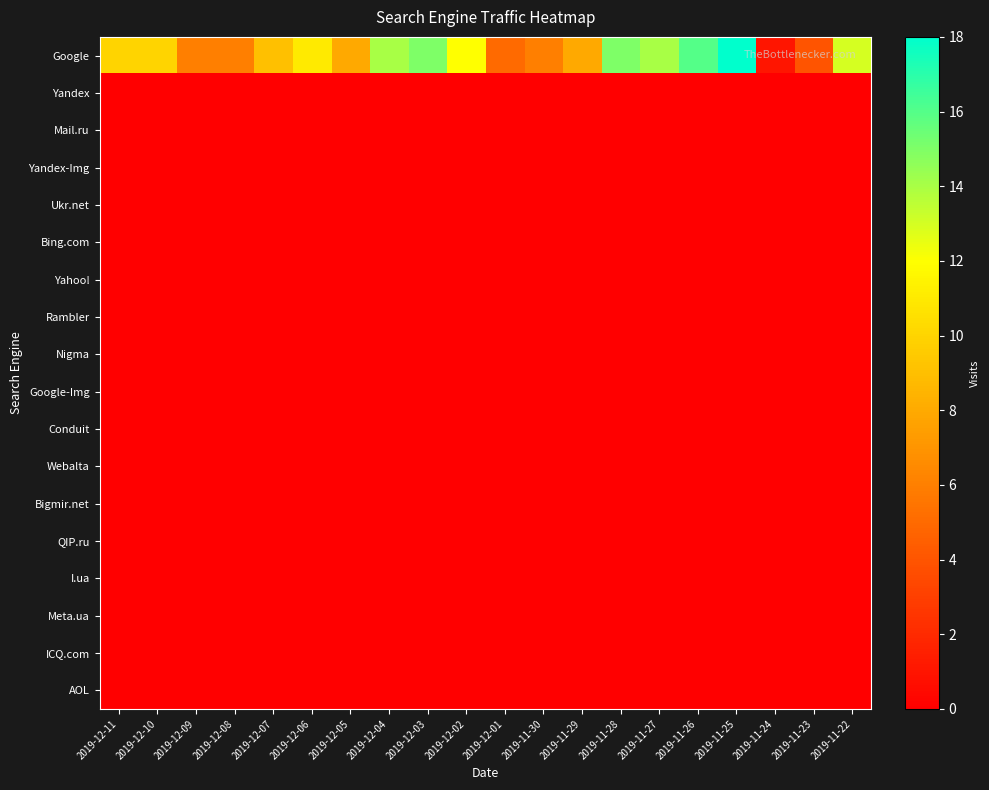

Reading left to right, what are all the values shown in this chart?

Google: 2019-12-11=10	2019-12-10=10	2019-12-09=6	2019-12-08=6	2019-12-07=9	2019-12-06=11	2019-12-05=8	2019-12-04=14	2019-12-03=15	2019-12-02=12	2019-12-01=5	2019-11-30=6	2019-11-29=8	2019-11-28=15	2019-11-27=14	2019-11-26=16	2019-11-25=18	2019-11-24=1	2019-11-23=4	2019-11-22=13
Yandex: 2019-12-11=0	2019-12-10=0	2019-12-09=0	2019-12-08=0	2019-12-07=0	2019-12-06=0	2019-12-05=0	2019-12-04=0	2019-12-03=0	2019-12-02=0	2019-12-01=0	2019-11-30=0	2019-11-29=0	2019-11-28=0	2019-11-27=0	2019-11-26=0	2019-11-25=0	2019-11-24=0	2019-11-23=0	2019-11-22=0
Mail.ru: 2019-12-11=0	2019-12-10=0	2019-12-09=0	2019-12-08=0	2019-12-07=0	2019-12-06=0	2019-12-05=0	2019-12-04=0	2019-12-03=0	2019-12-02=0	2019-12-01=0	2019-11-30=0	2019-11-29=0	2019-11-28=0	2019-11-27=0	2019-11-26=0	2019-11-25=0	2019-11-24=0	2019-11-23=0	2019-11-22=0
Yandex-Img: 2019-12-11=0	2019-12-10=0	2019-12-09=0	2019-12-08=0	2019-12-07=0	2019-12-06=0	2019-12-05=0	2019-12-04=0	2019-12-03=0	2019-12-02=0	2019-12-01=0	2019-11-30=0	2019-11-29=0	2019-11-28=0	2019-11-27=0	2019-11-26=0	2019-11-25=0	2019-11-24=0	2019-11-23=0	2019-11-22=0
Ukr.net: 2019-12-11=0	2019-12-10=0	2019-12-09=0	2019-12-08=0	2019-12-07=0	2019-12-06=0	2019-12-05=0	2019-12-04=0	2019-12-03=0	2019-12-02=0	2019-12-01=0	2019-11-30=0	2019-11-29=0	2019-11-28=0	2019-11-27=0	2019-11-26=0	2019-11-25=0	2019-11-24=0	2019-11-23=0	2019-11-22=0
Bing.com: 2019-12-11=0	2019-12-10=0	2019-12-09=0	2019-12-08=0	2019-12-07=0	2019-12-06=0	2019-12-05=0	2019-12-04=0	2019-12-03=0	2019-12-02=0	2019-12-01=0	2019-11-30=0	2019-11-29=0	2019-11-28=0	2019-11-27=0	2019-11-26=0	2019-11-25=0	2019-11-24=0	2019-11-23=0	2019-11-22=0
Yahoo!: 2019-12-11=0	2019-12-10=0	2019-12-09=0	2019-12-08=0	2019-12-07=0	2019-12-06=0	2019-12-05=0	2019-12-04=0	2019-12-03=0	2019-12-02=0	2019-12-01=0	2019-11-30=0	2019-11-29=0	2019-11-28=0	2019-11-27=0	2019-11-26=0	2019-11-25=0	2019-11-24=0	2019-11-23=0	2019-11-22=0
Rambler: 2019-12-11=0	2019-12-10=0	2019-12-09=0	2019-12-08=0	2019-12-07=0	2019-12-06=0	2019-12-05=0	2019-12-04=0	2019-12-03=0	2019-12-02=0	2019-12-01=0	2019-11-30=0	2019-11-29=0	2019-11-28=0	2019-11-27=0	2019-11-26=0	2019-11-25=0	2019-11-24=0	2019-11-23=0	2019-11-22=0
Nigma: 2019-12-11=0	2019-12-10=0	2019-12-09=0	2019-12-08=0	2019-12-07=0	2019-12-06=0	2019-12-05=0	2019-12-04=0	2019-12-03=0	2019-12-02=0	2019-12-01=0	2019-11-30=0	2019-11-29=0	2019-11-28=0	2019-11-27=0	2019-11-26=0	2019-11-25=0	2019-11-24=0	2019-11-23=0	2019-11-22=0
Google-Img: 2019-12-11=0	2019-12-10=0	2019-12-09=0	2019-12-08=0	2019-12-07=0	2019-12-06=0	2019-12-05=0	2019-12-04=0	2019-12-03=0	2019-12-02=0	2019-12-01=0	2019-11-30=0	2019-11-29=0	2019-11-28=0	2019-11-27=0	2019-11-26=0	2019-11-25=0	2019-11-24=0	2019-11-23=0	2019-11-22=0
Conduit: 2019-12-11=0	2019-12-10=0	2019-12-09=0	2019-12-08=0	2019-12-07=0	2019-12-06=0	2019-12-05=0	2019-12-04=0	2019-12-03=0	2019-12-02=0	2019-12-01=0	2019-11-30=0	2019-11-29=0	2019-11-28=0	2019-11-27=0	2019-11-26=0	2019-11-25=0	2019-11-24=0	2019-11-23=0	2019-11-22=0
Webalta: 2019-12-11=0	2019-12-10=0	2019-12-09=0	2019-12-08=0	2019-12-07=0	2019-12-06=0	2019-12-05=0	2019-12-04=0	2019-12-03=0	2019-12-02=0	2019-12-01=0	2019-11-30=0	2019-11-29=0	2019-11-28=0	2019-11-27=0	2019-11-26=0	2019-11-25=0	2019-11-24=0	2019-11-23=0	2019-11-22=0
Bigmir.net: 2019-12-11=0	2019-12-10=0	2019-12-09=0	2019-12-08=0	2019-12-07=0	2019-12-06=0	2019-12-05=0	2019-12-04=0	2019-12-03=0	2019-12-02=0	2019-12-01=0	2019-11-30=0	2019-11-29=0	2019-11-28=0	2019-11-27=0	2019-11-26=0	2019-11-25=0	2019-11-24=0	2019-11-23=0	2019-11-22=0
QIP.ru: 2019-12-11=0	2019-12-10=0	2019-12-09=0	2019-12-08=0	2019-12-07=0	2019-12-06=0	2019-12-05=0	2019-12-04=0	2019-12-03=0	2019-12-02=0	2019-12-01=0	2019-11-30=0	2019-11-29=0	2019-11-28=0	2019-11-27=0	2019-11-26=0	2019-11-25=0	2019-11-24=0	2019-11-23=0	2019-11-22=0
I.ua: 2019-12-11=0	2019-12-10=0	2019-12-09=0	2019-12-08=0	2019-12-07=0	2019-12-06=0	2019-12-05=0	2019-12-04=0	2019-12-03=0	2019-12-02=0	2019-12-01=0	2019-11-30=0	2019-11-29=0	2019-11-28=0	2019-11-27=0	2019-11-26=0	2019-11-25=0	2019-11-24=0	2019-11-23=0	2019-11-22=0
Meta.ua: 2019-12-11=0	2019-12-10=0	2019-12-09=0	2019-12-08=0	2019-12-07=0	2019-12-06=0	2019-12-05=0	2019-12-04=0	2019-12-03=0	2019-12-02=0	2019-12-01=0	2019-11-30=0	2019-11-29=0	2019-11-28=0	2019-11-27=0	2019-11-26=0	2019-11-25=0	2019-11-24=0	2019-11-23=0	2019-11-22=0
ICQ.com: 2019-12-11=0	2019-12-10=0	2019-12-09=0	2019-12-08=0	2019-12-07=0	2019-12-06=0	2019-12-05=0	2019-12-04=0	2019-12-03=0	2019-12-02=0	2019-12-01=0	2019-11-30=0	2019-11-29=0	2019-11-28=0	2019-11-27=0	2019-11-26=0	2019-11-25=0	2019-11-24=0	2019-11-23=0	2019-11-22=0
AOL: 2019-12-11=0	2019-12-10=0	2019-12-09=0	2019-12-08=0	2019-12-07=0	2019-12-06=0	2019-12-05=0	2019-12-04=0	2019-12-03=0	2019-12-02=0	2019-12-01=0	2019-11-30=0	2019-11-29=0	2019-11-28=0	2019-11-27=0	2019-11-26=0	2019-11-25=0	2019-11-24=0	2019-11-23=0	2019-11-22=0